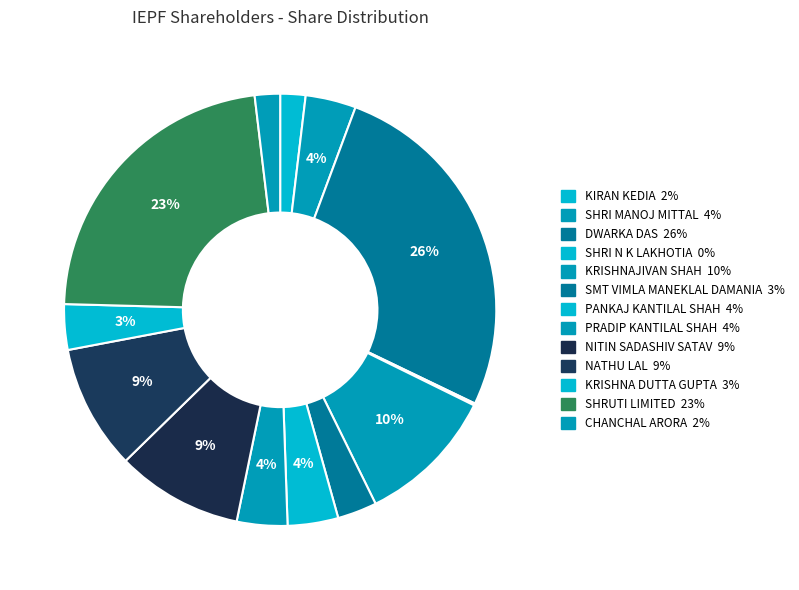

To the nearest percent, what is the combined percentage of PANKAJ KANTILAL SHAH and SHRI MANOJ MITTAL?

8%